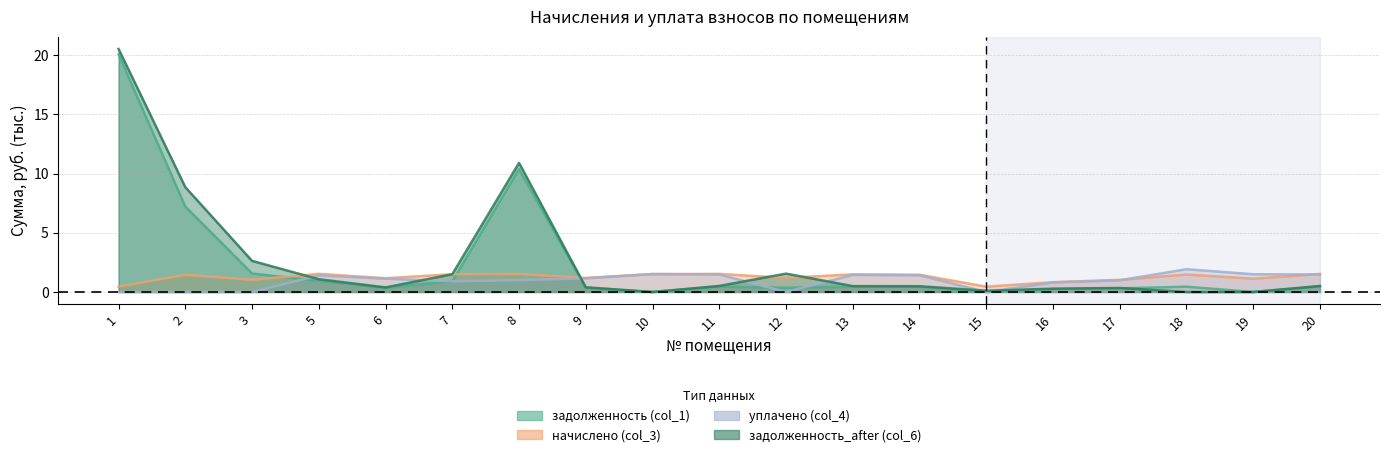

Which series has the largest range (max minus min)?

задолженность_after (col_6)